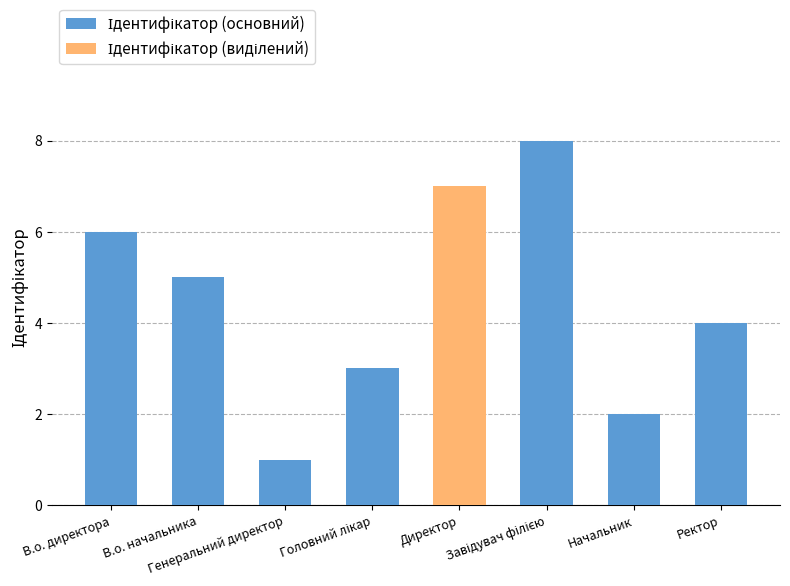

What is the label of the 6th bar from the left?

Начальник